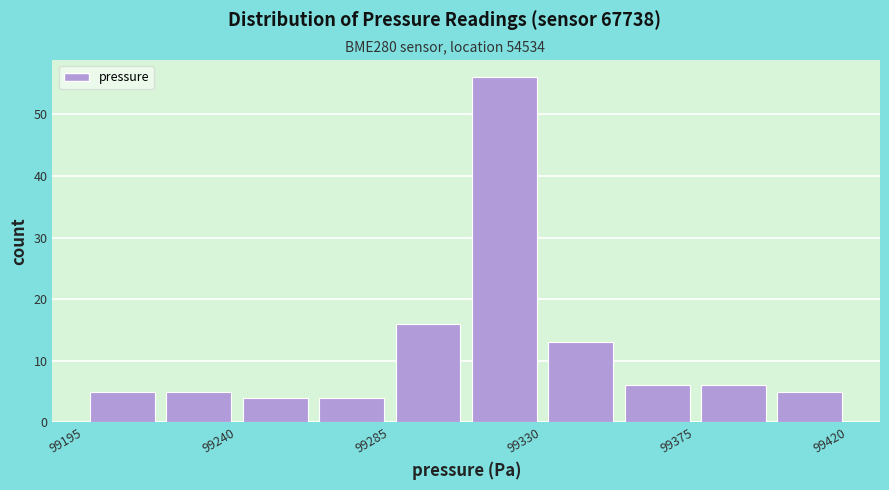

How tall is the bar that spans 99240 to 99265 on the x-axis? Neither the bar edges nor the heights are printed on the chart, so give them approximately, as read against the axes.

4